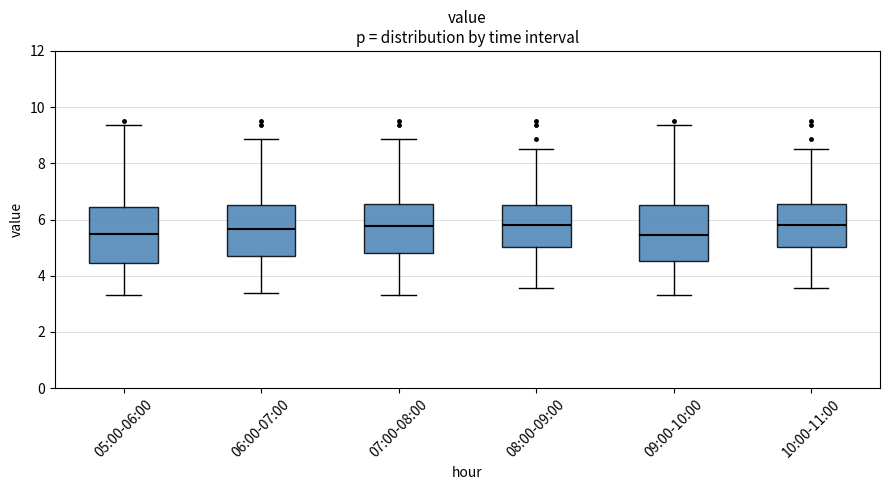

Reading left to right, transcribe this box plot: for each box, give where its median line is, the range the box spans, and where its two whiskers end, as read against the y-axis. The values are not printed on the chart, so give them approximately, as read against the axis.

05:00-06:00: median 5.4, box 4.4 to 6.4, whiskers 3.4 to 9.4
06:00-07:00: median 5.6, box 4.8 to 6.6, whiskers 3.4 to 8.8
07:00-08:00: median 5.8, box 4.8 to 6.6, whiskers 3.4 to 8.8
08:00-09:00: median 5.8, box 5.0 to 6.6, whiskers 3.6 to 8.6
09:00-10:00: median 5.4, box 4.6 to 6.6, whiskers 3.4 to 9.4
10:00-11:00: median 5.8, box 5.0 to 6.6, whiskers 3.6 to 8.6